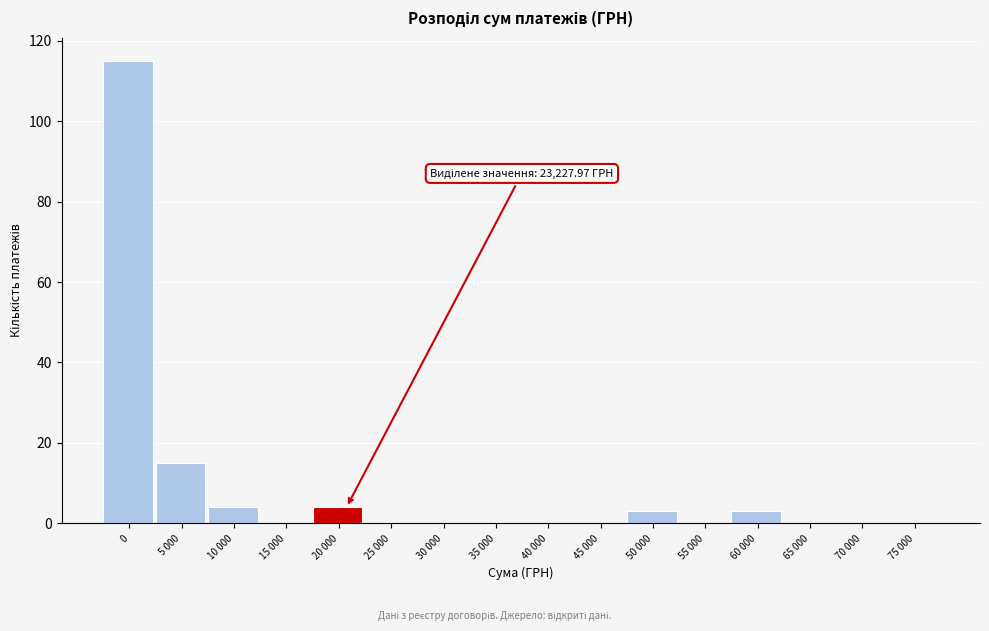

Reading left to right, transcribe all the data shown in this chart.

0=115	5 000=15	10 000=4	15 000=0	20 000=4	25 000=0	30 000=0	35 000=0	40 000=0	45 000=0	50 000=3	55 000=0	60 000=3	65 000=0	70 000=0	75 000=0